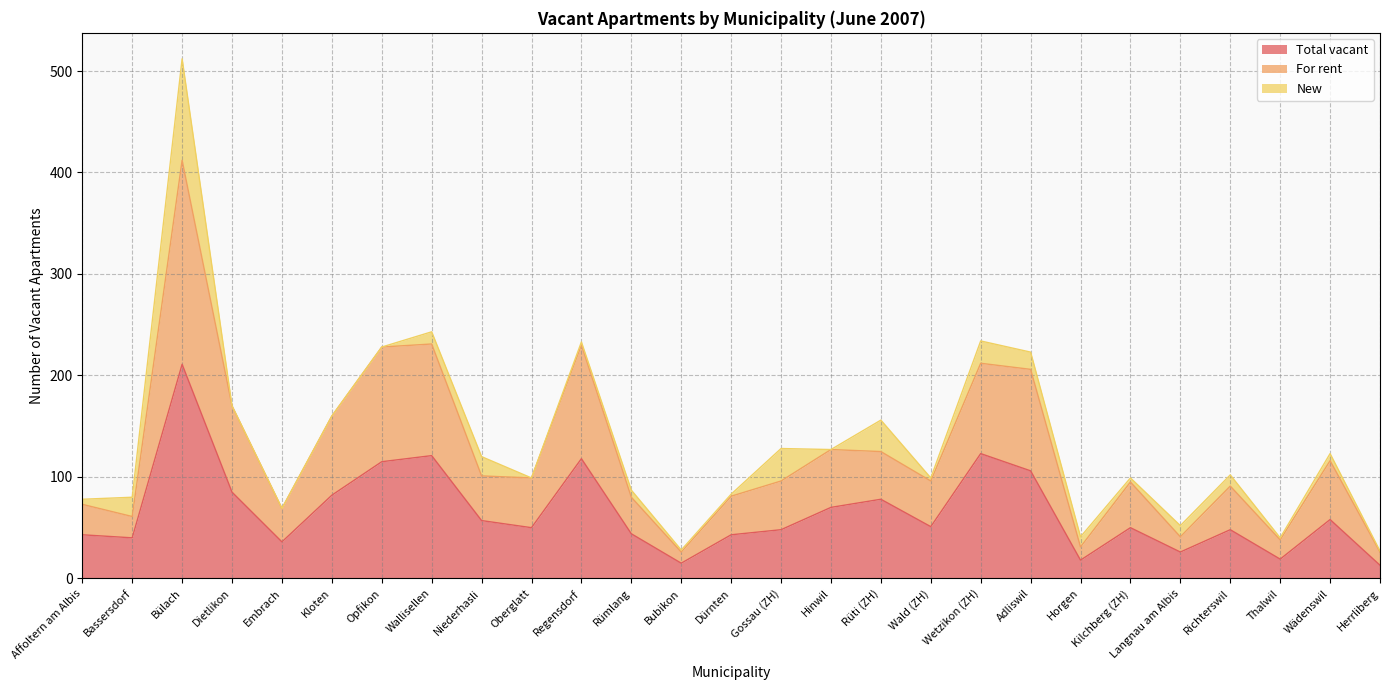

How many interior local peaks does the Total vacant series have?

8